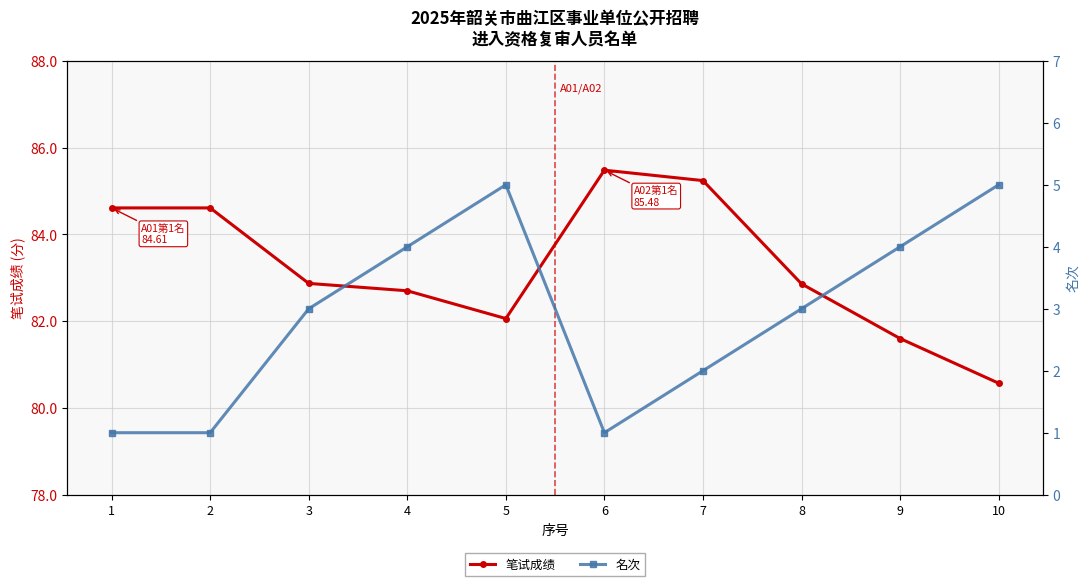

The 笔试成绩 series shows 146.6 at 4. True or false?

False